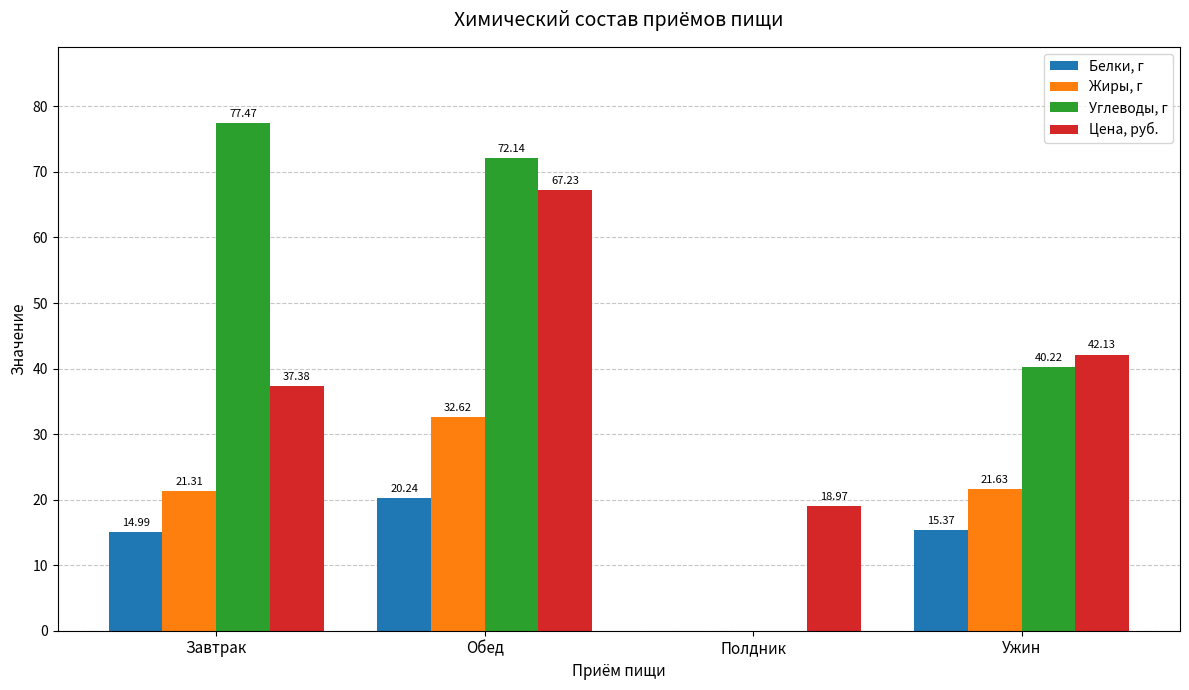

Does the chart contain stacked bars?

No